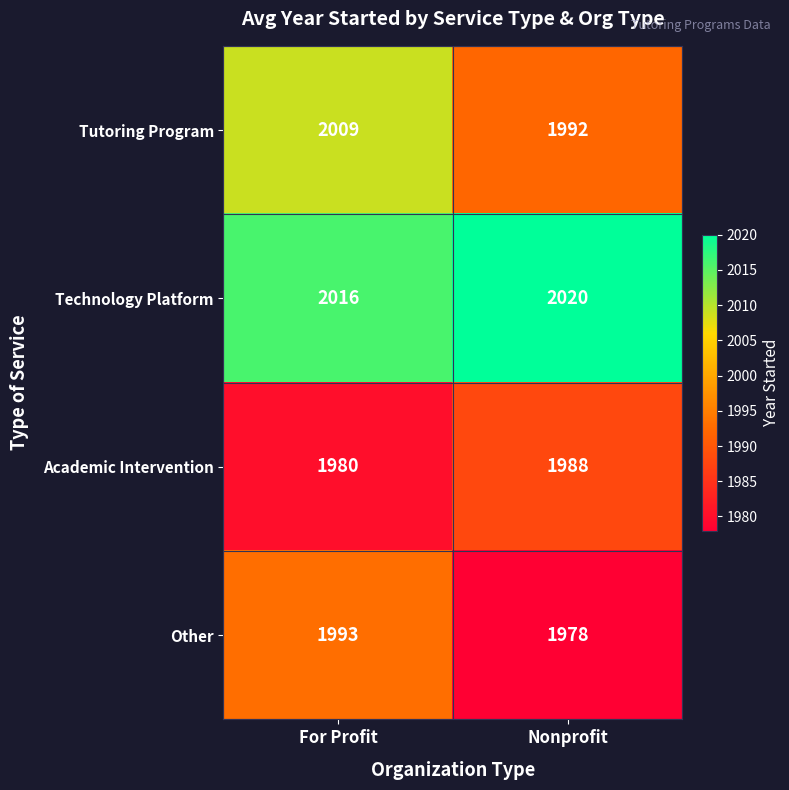

At which label does Other reach its peak?

For Profit